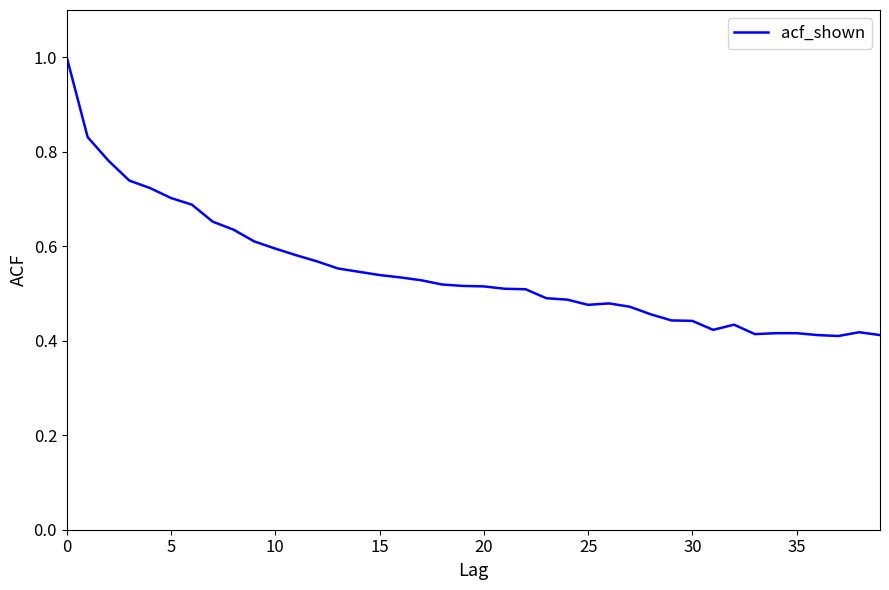

What is the greatest value displayed?

1.0